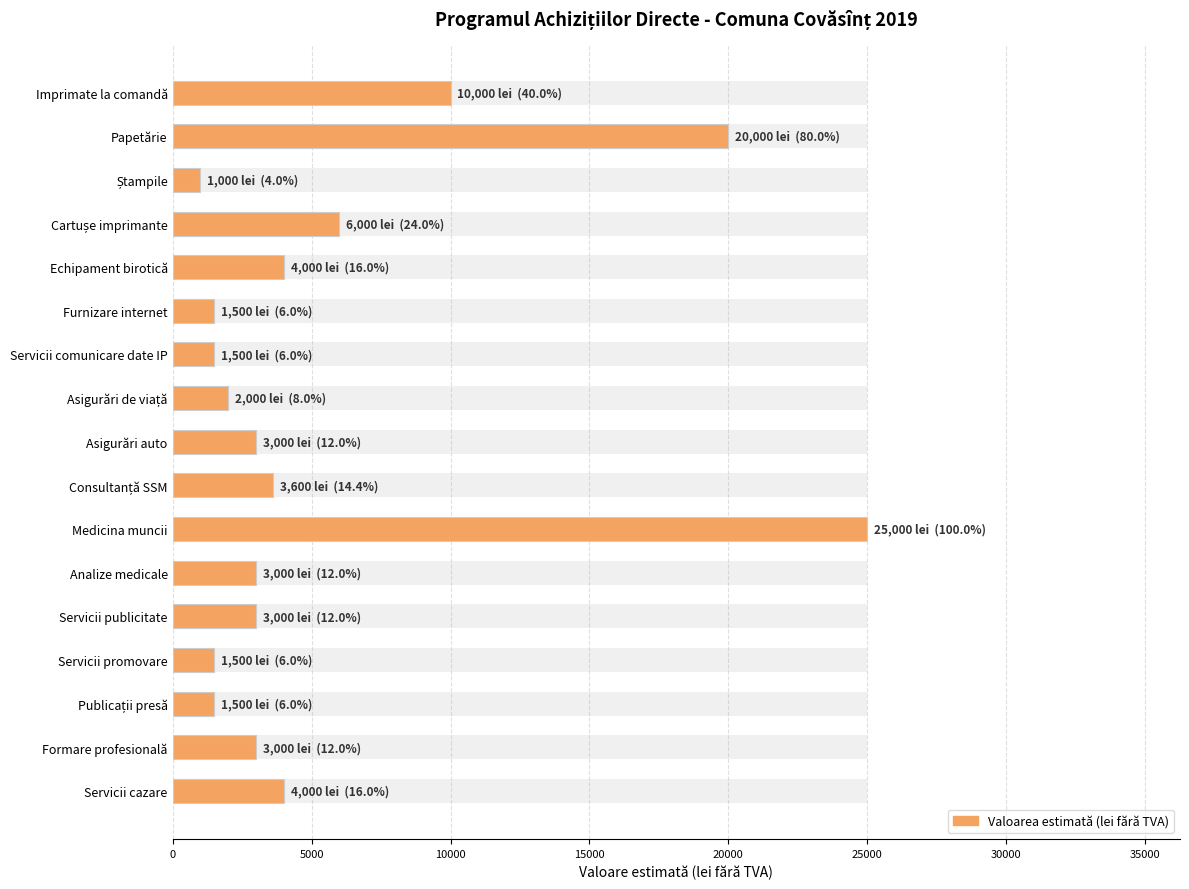

Does the chart contain any negative values?

No